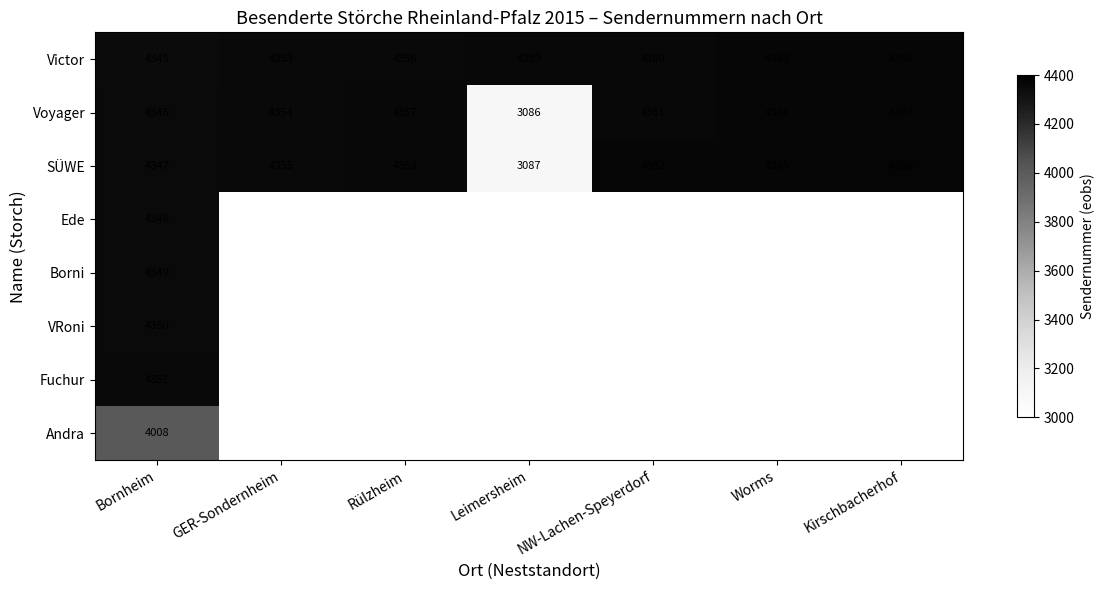

Where is SÜWE nearest to the value 3727?

Bornheim